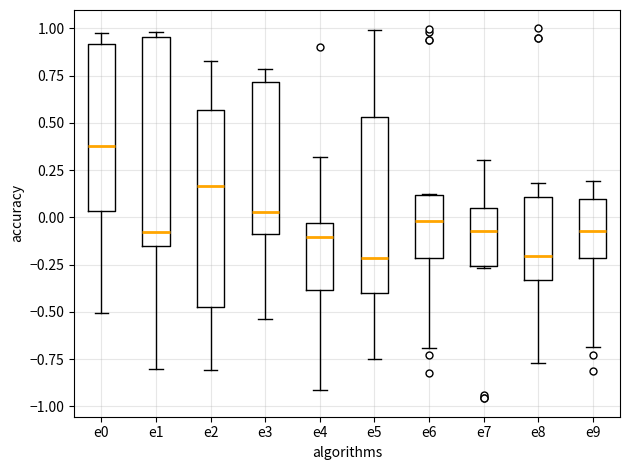

Comparing the boxes themselves (not the whiskers), which one is the tallest?

e1